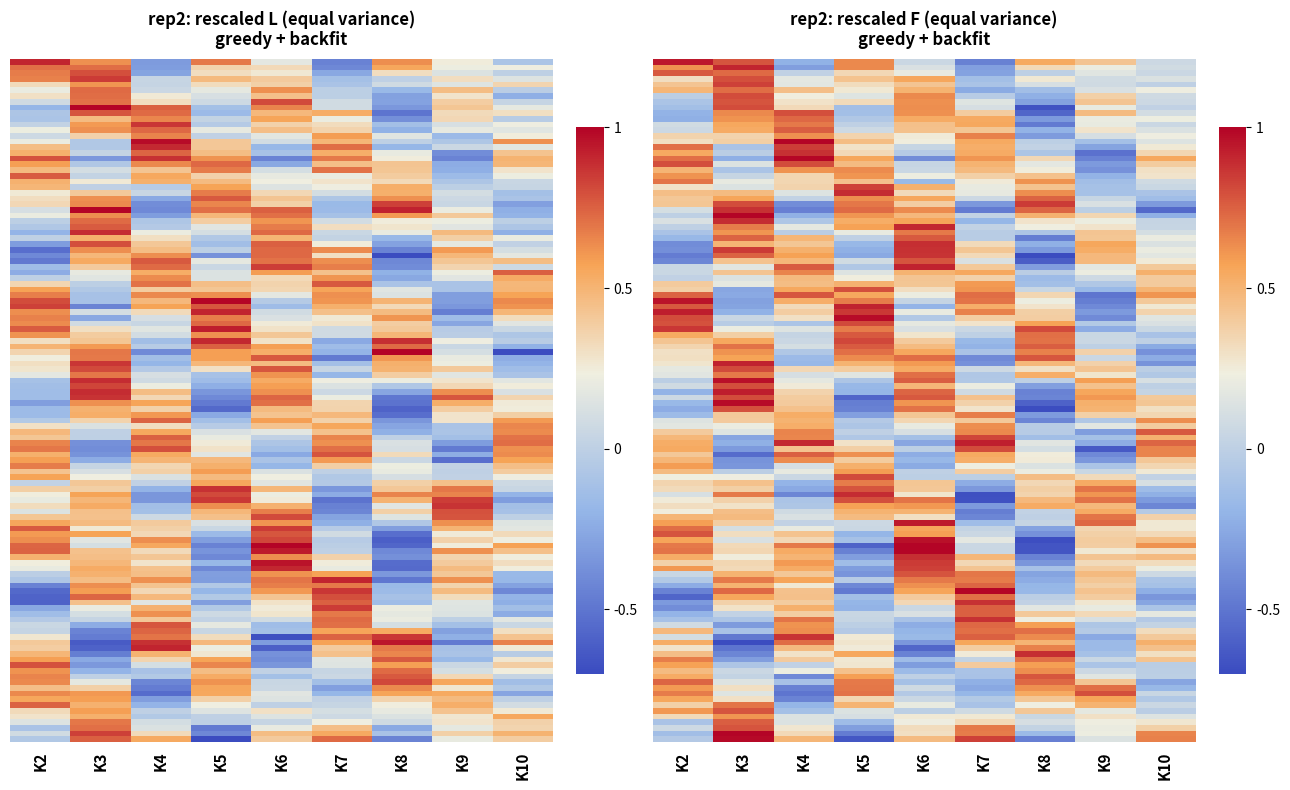

Is it true that Zadavatel equals 0.5 at K4?

False